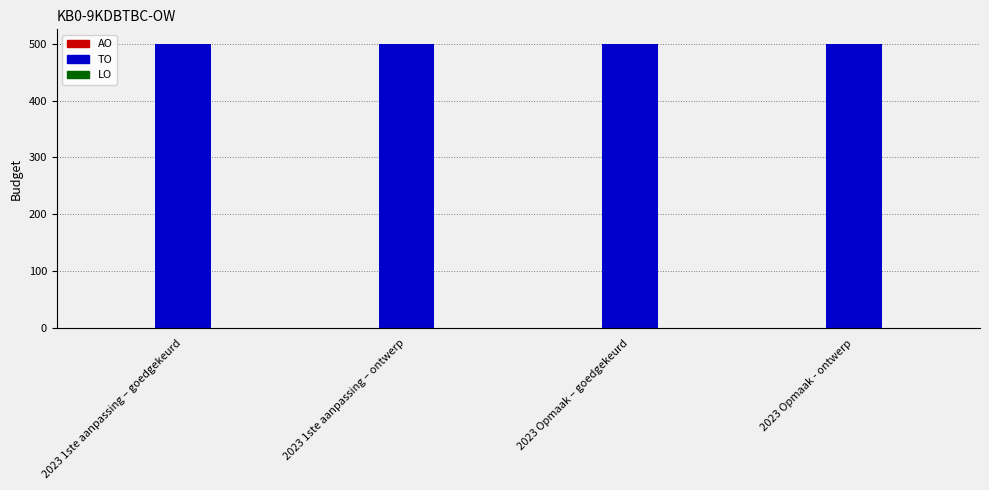

Reading left to right, list all the values displayed in this chart.

AO: 0	0	0	0
TO: 500	500	500	500
LO: 0	0	0	0